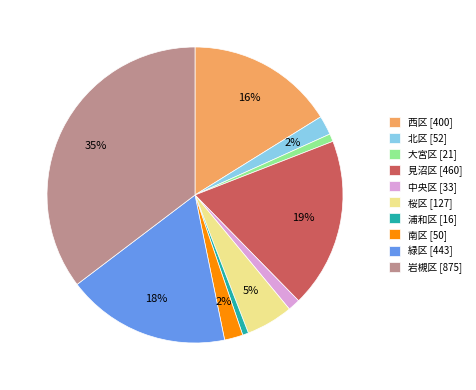

What is the ratio of the value at 西区 to the value at 緑区?

0.9